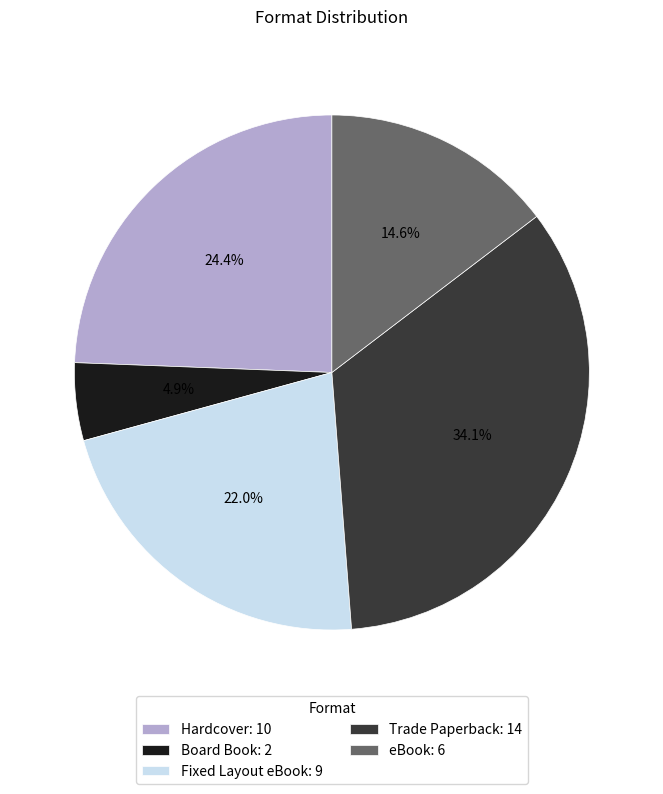

Is the sum of Trade Paperback and Hardcover greater than half?

Yes